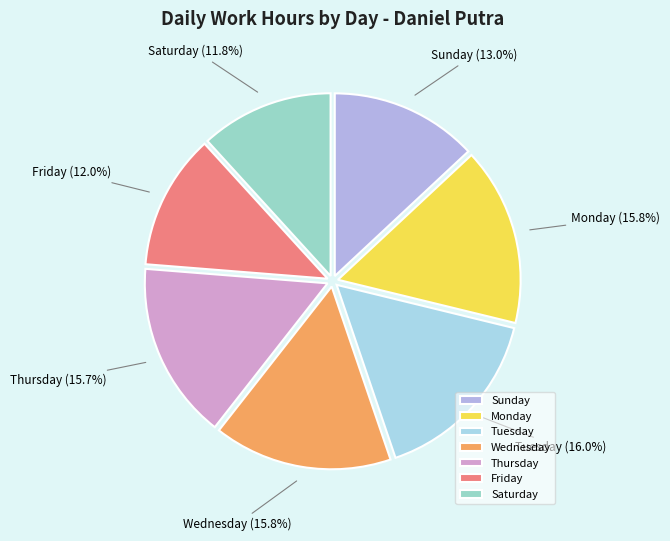

Is Friday the majority of the pie?

No